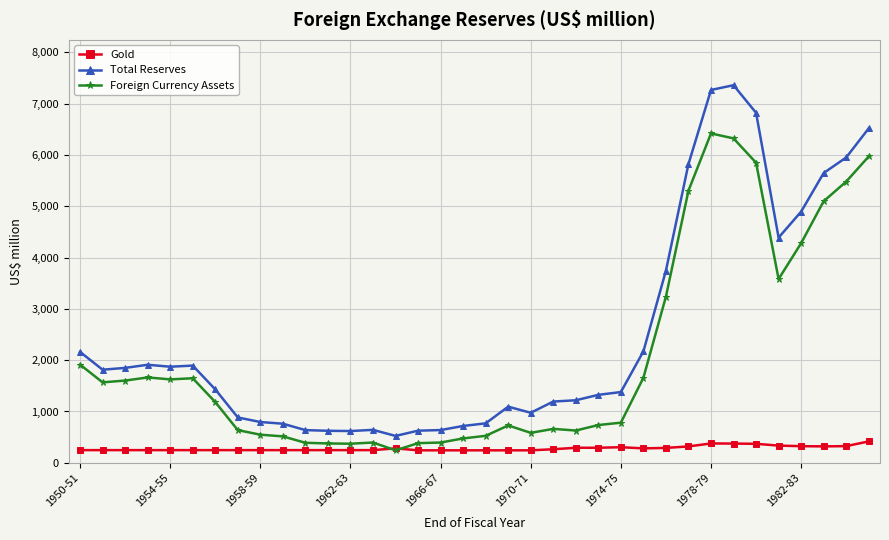

Which series has the widest spread of values?

Total Reserves